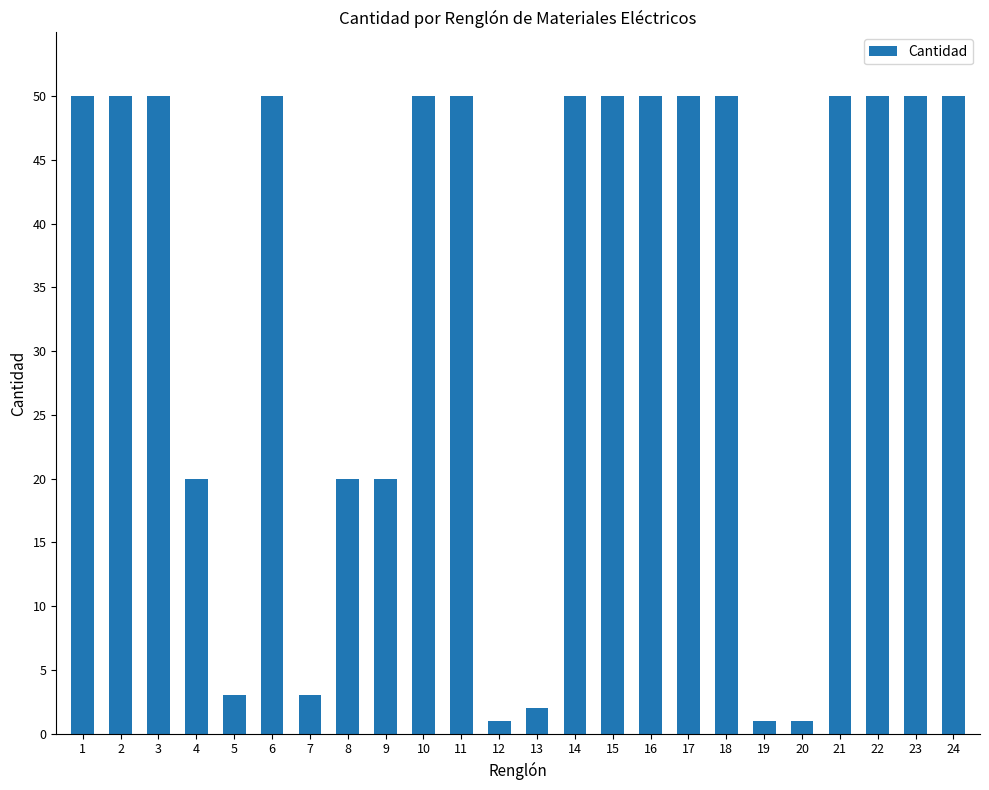

Reading right to left, extract all data points from this chart.

50	50	50	50	1	1	50	50	50	50	50	2	1	50	50	20	20	3	50	3	20	50	50	50